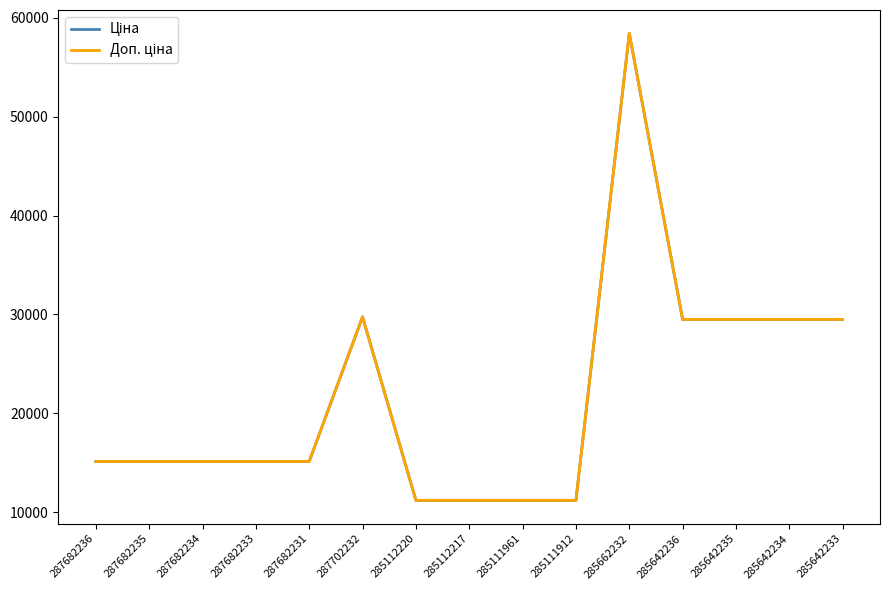

Reading left to right, extract all data points from this chart.

Ціна: 287682236=15120.0	287682235=15120.0	287682234=15120.0	287682233=15120.0	287682231=15120.0	287702232=29747.2	285112220=11188.2	285112217=11188.2	285111961=11188.2	285111912=11188.2	285662232=58426.5	285642236=29491.5	285642235=29491.5	285642234=29491.5	285642233=29491.5
Доп. ціна: 287682236=15120.0	287682235=15120.0	287682234=15120.0	287682233=15120.0	287682231=15120.0	287702232=29747.2	285112220=11188.2	285112217=11188.2	285111961=11188.2	285111912=11188.2	285662232=58426.5	285642236=29491.5	285642235=29491.5	285642234=29491.5	285642233=29491.5